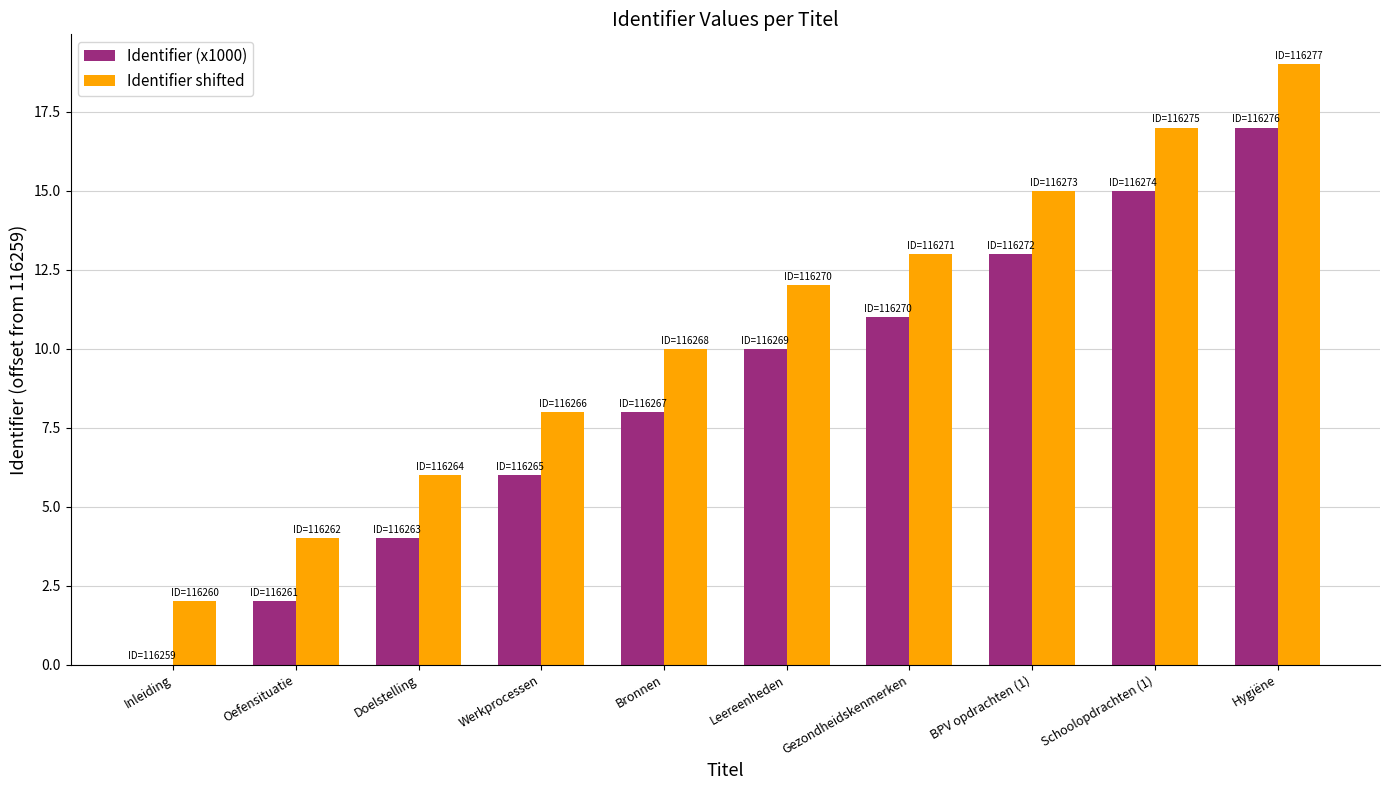

At which category is the sum across all series the highest?

Hygiëne